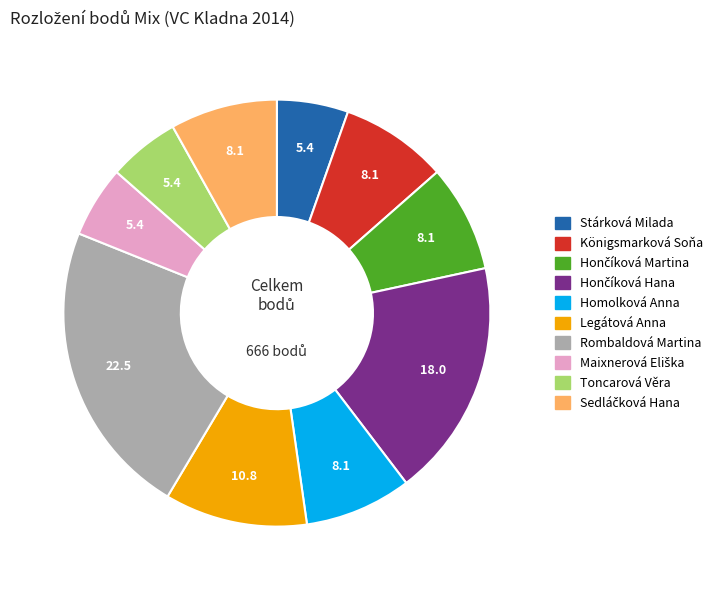

How many segments does this pie chart have?

10